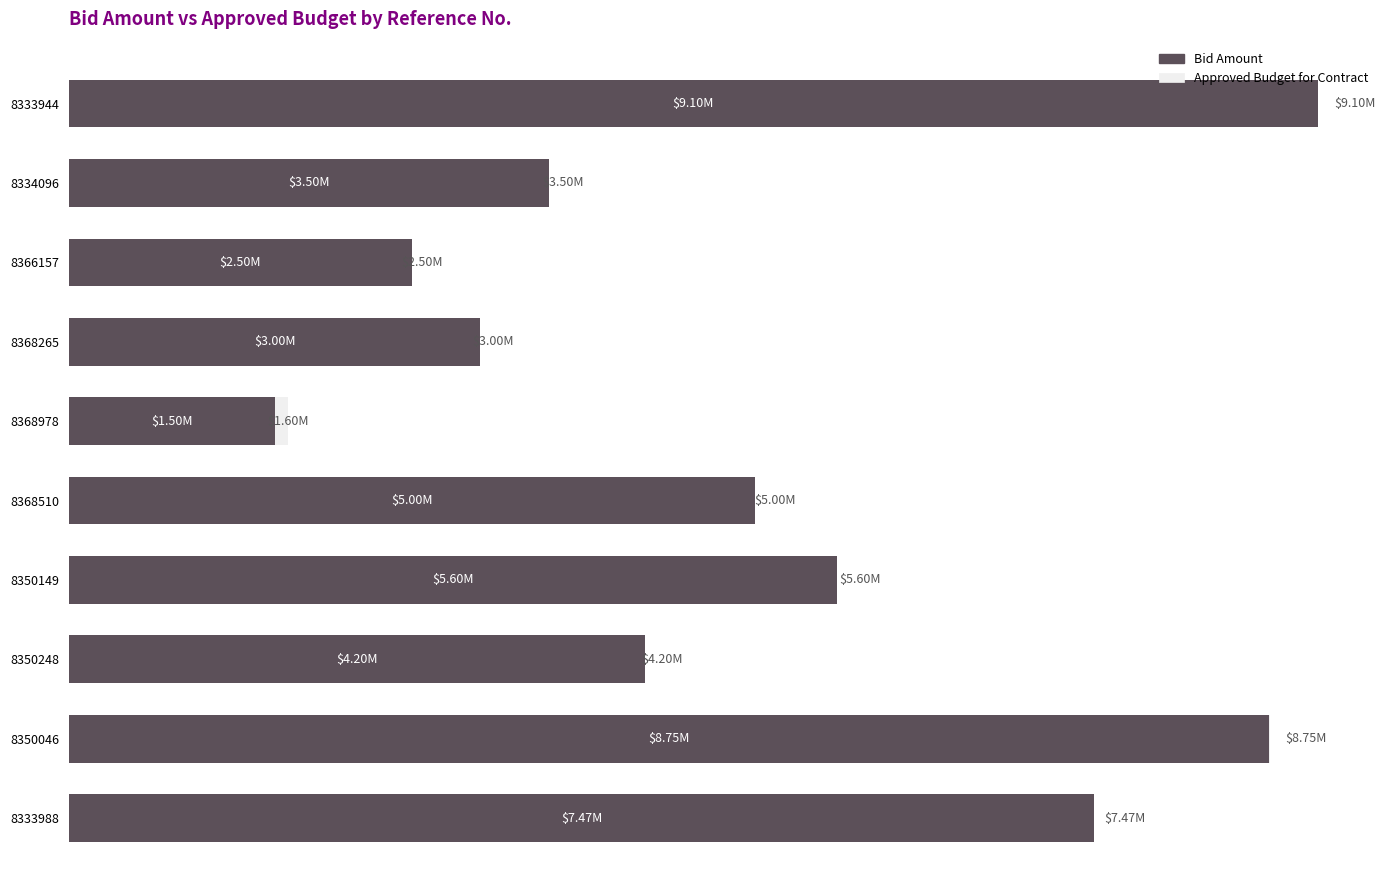

What is the total value across all series at 8334096?

6999860.8